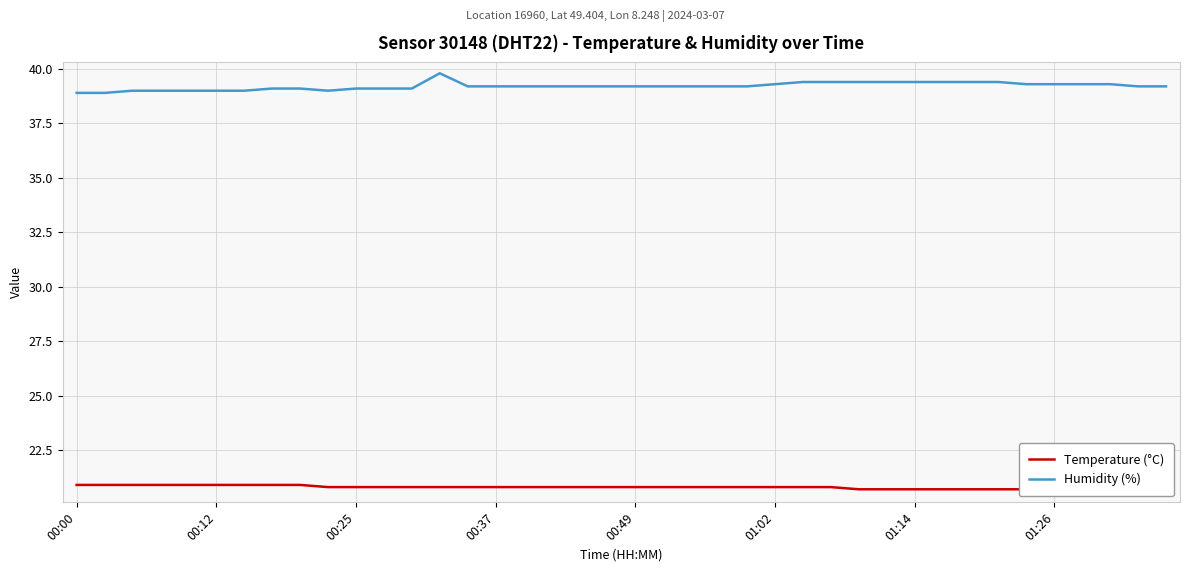

At which category is the sum across all series the highest?

13